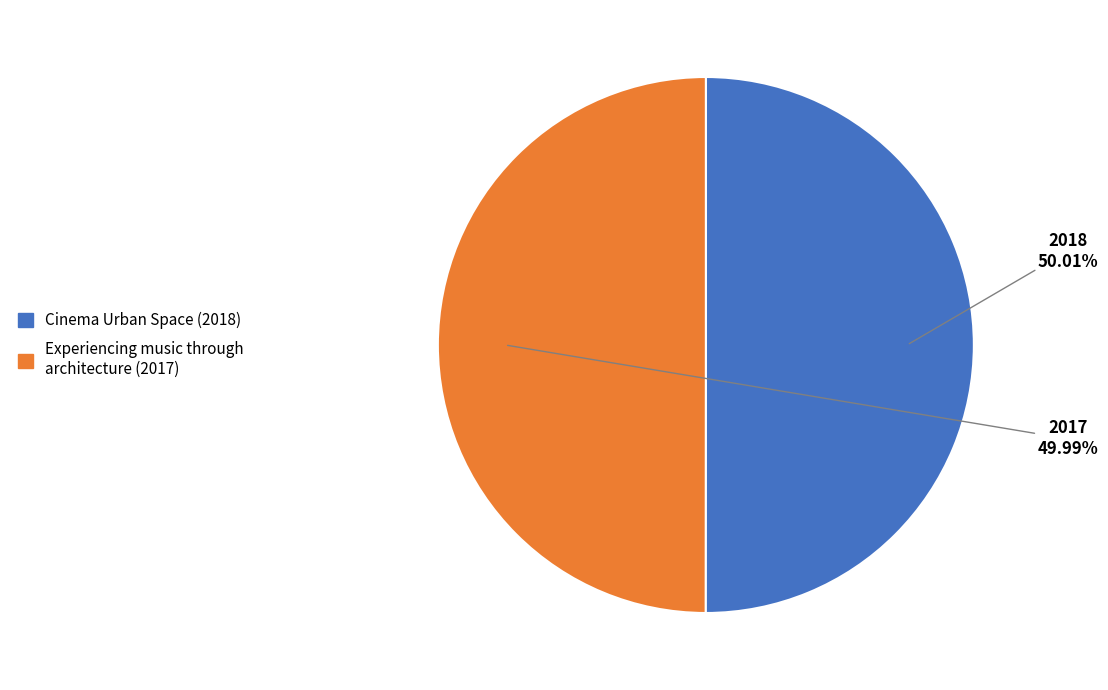

Does any single category account for the majority?

Yes